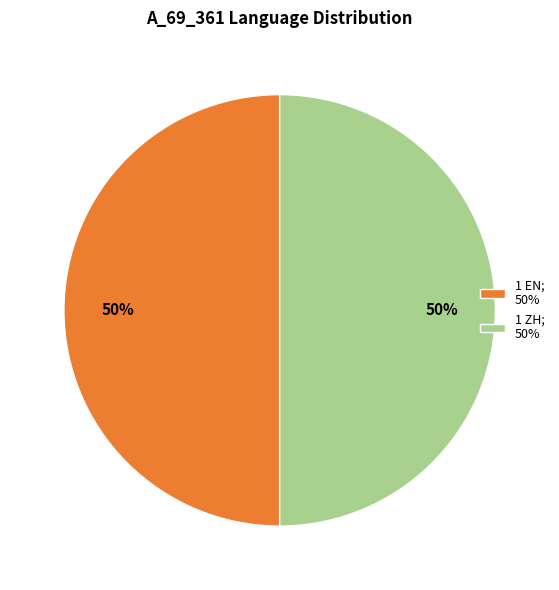

Combined, do 1 EN; 50% and 1 ZH; 50% account for over 50%?

Yes